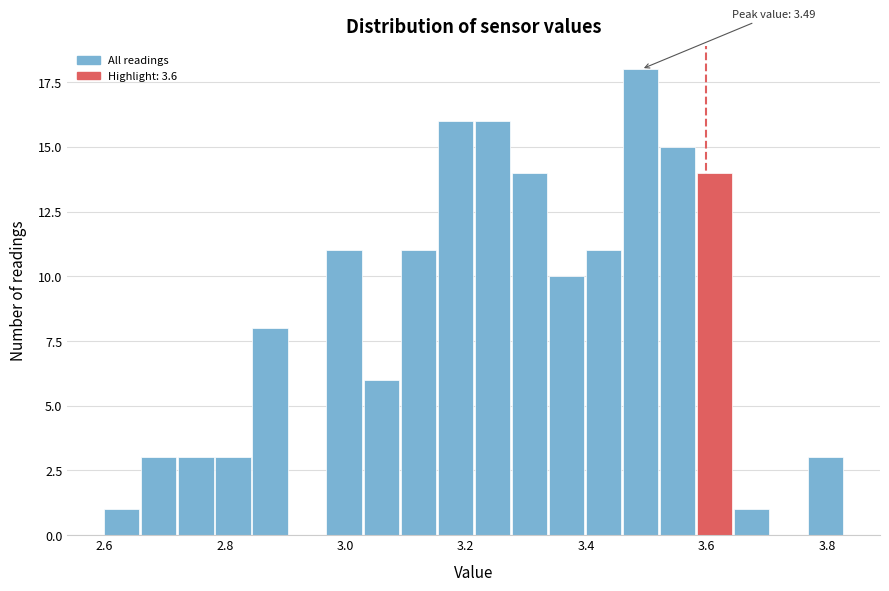

Read against the x-axis, roughly where is the centre of the tallest bar?

3.50